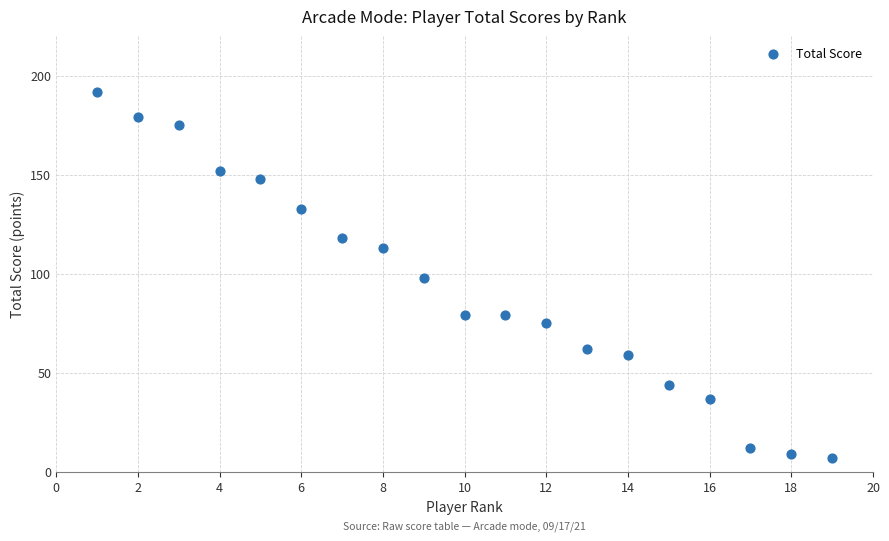

What is the range of X values (max minus min)?

18